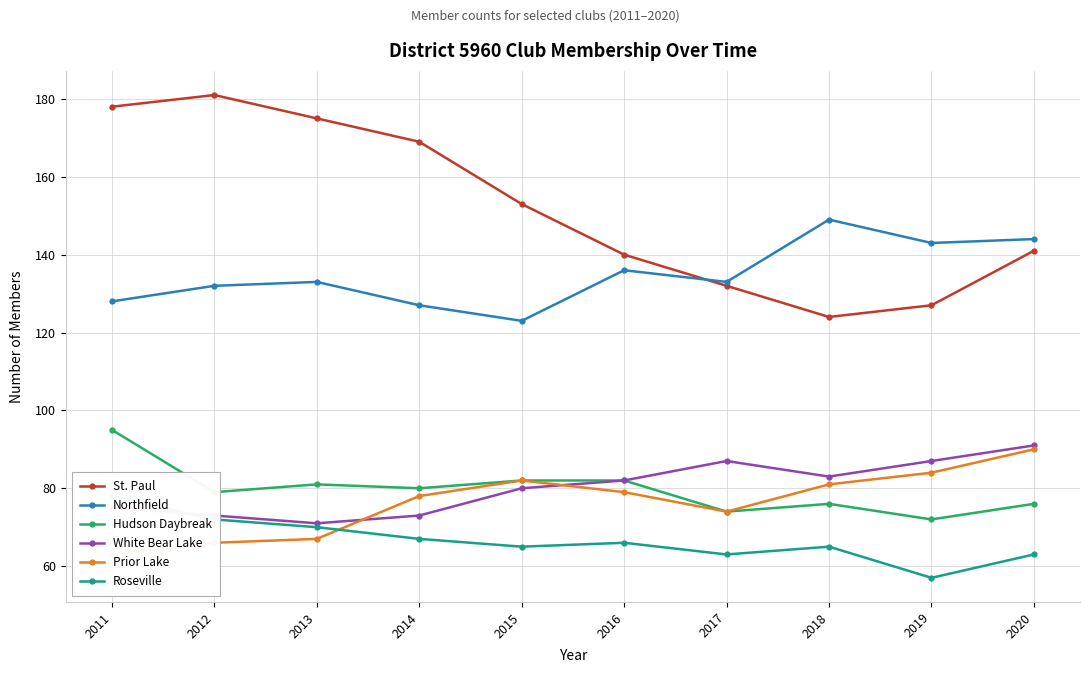

At which category does the chart reach its peak across all series?

2012